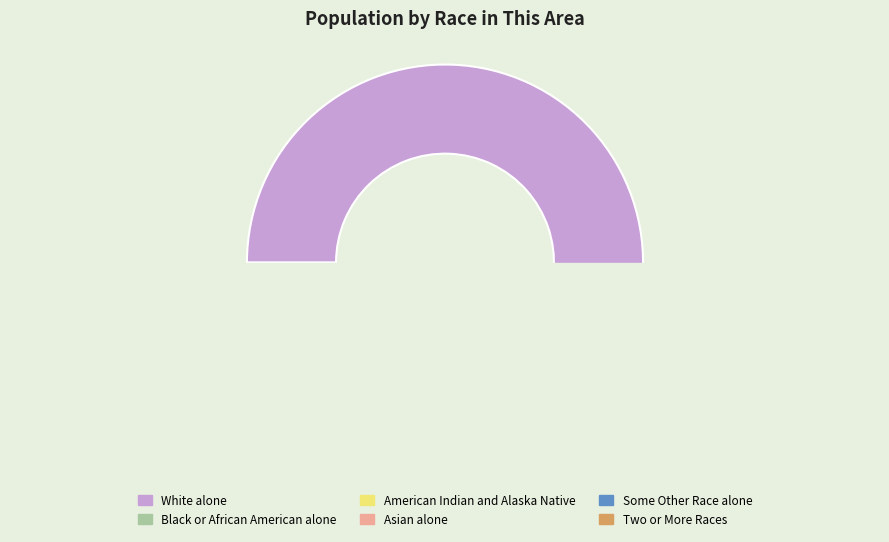

What is the majority slice?

White alone